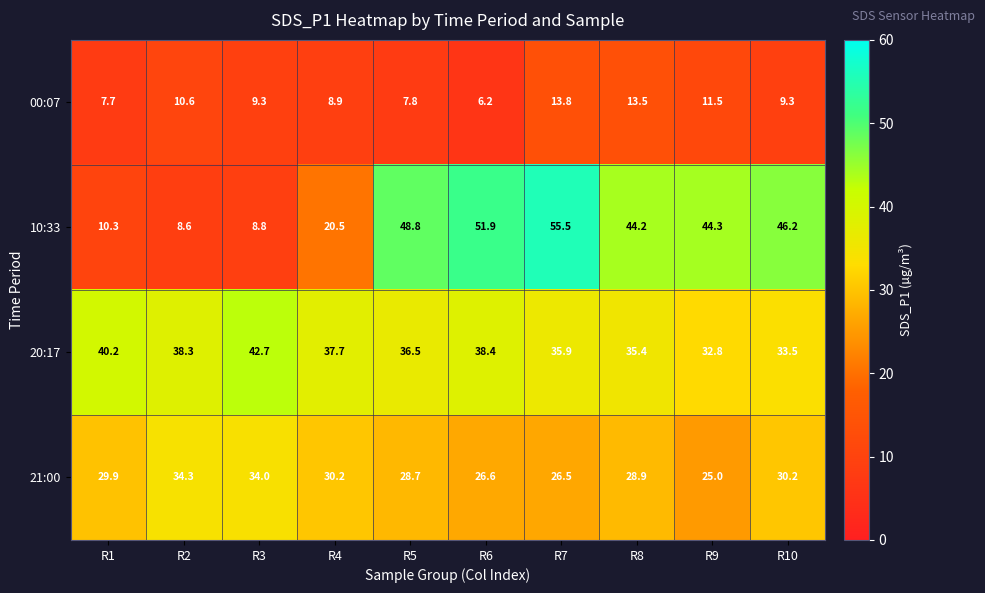

Which series has the widest spread of values?

10:33